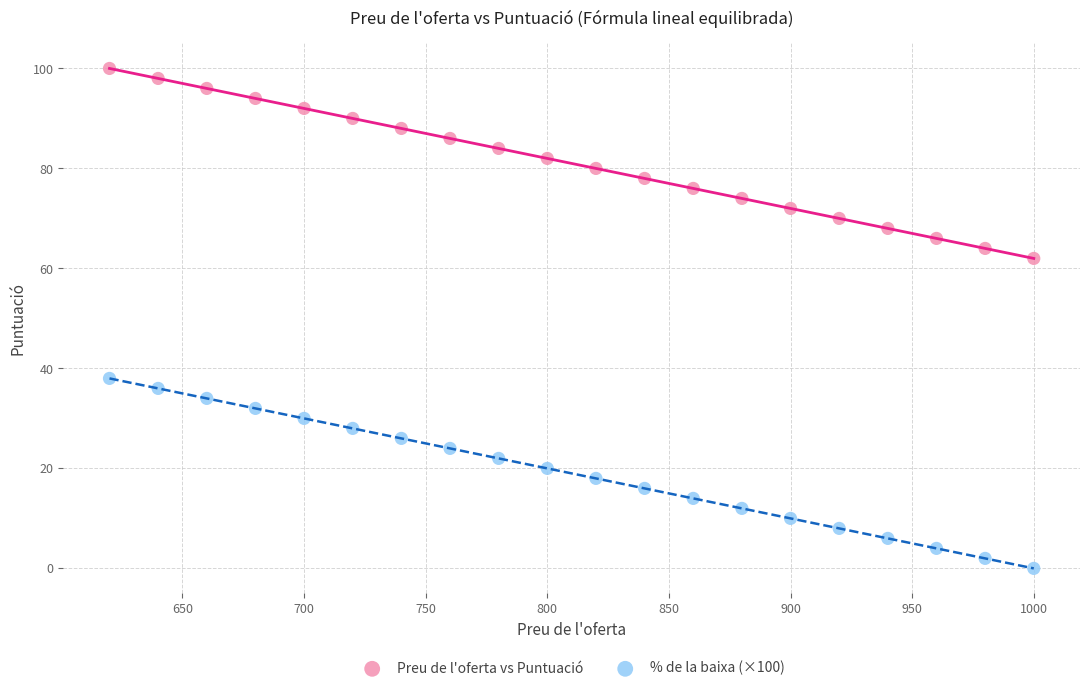

Which series reaches the minimum Y coordinate?

% de la baixa (×100)